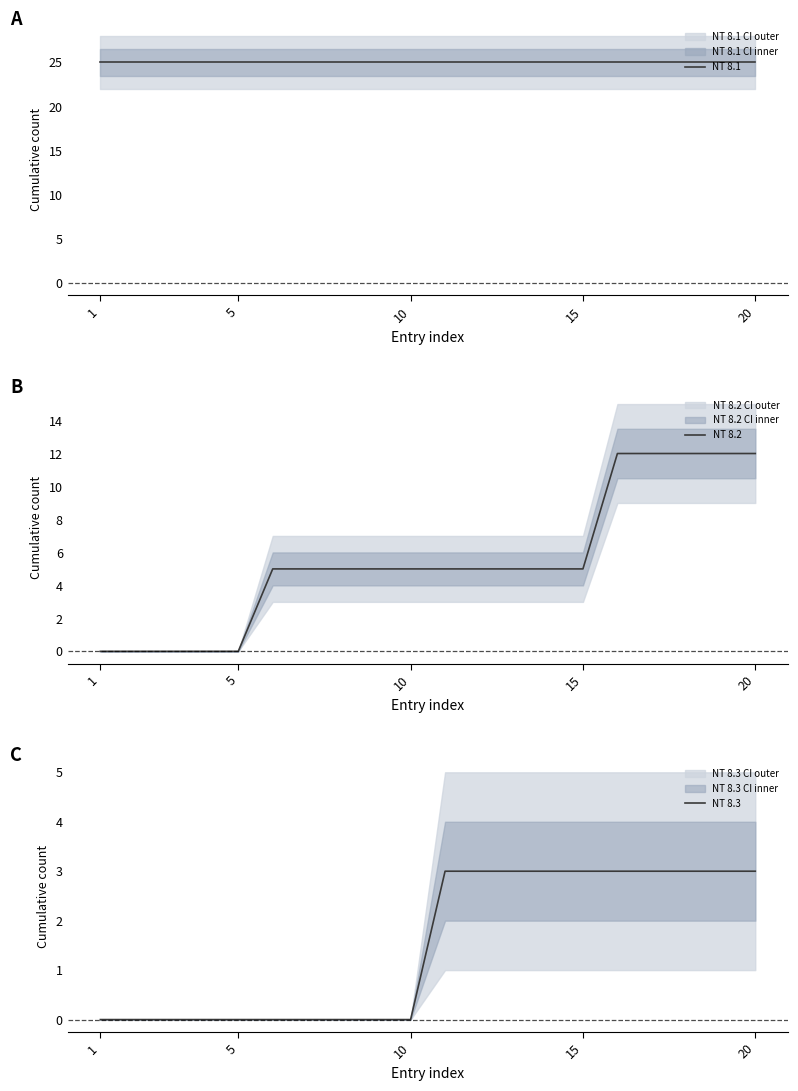

Reading right to left, extract all data points from this chart.

NT 8.1: 25	25	25	25	25	25	25	25	25	25	25	25	25	25	25	25	25	25	25	25
NT 8.2: 12	12	12	12	12	5	5	5	5	5	5	5	5	5	5	0	0	0	0	0
NT 8.3: 3	3	3	3	3	3	3	3	3	3	0	0	0	0	0	0	0	0	0	0